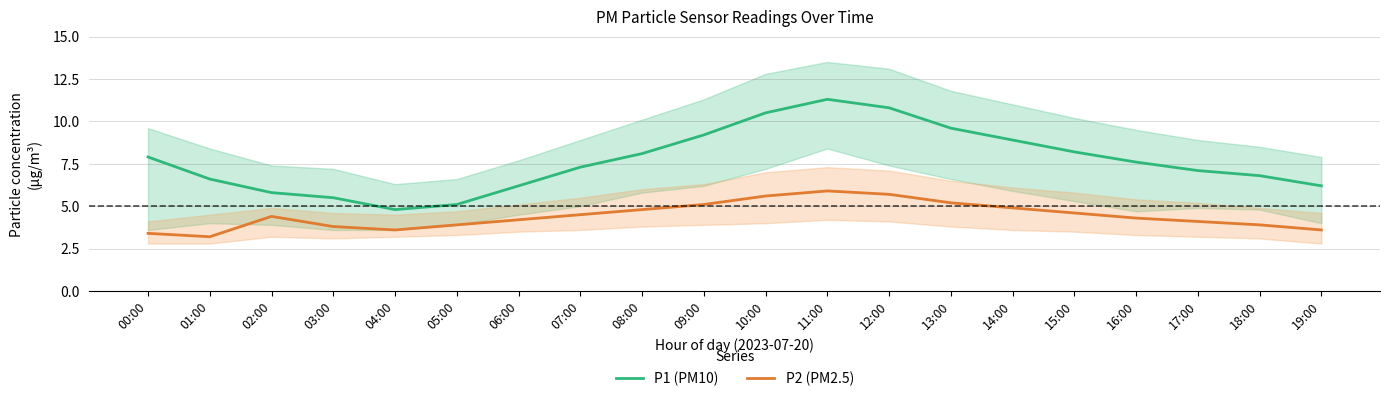

What value does the P2 (PM2.5) series have at 15:00?

4.6